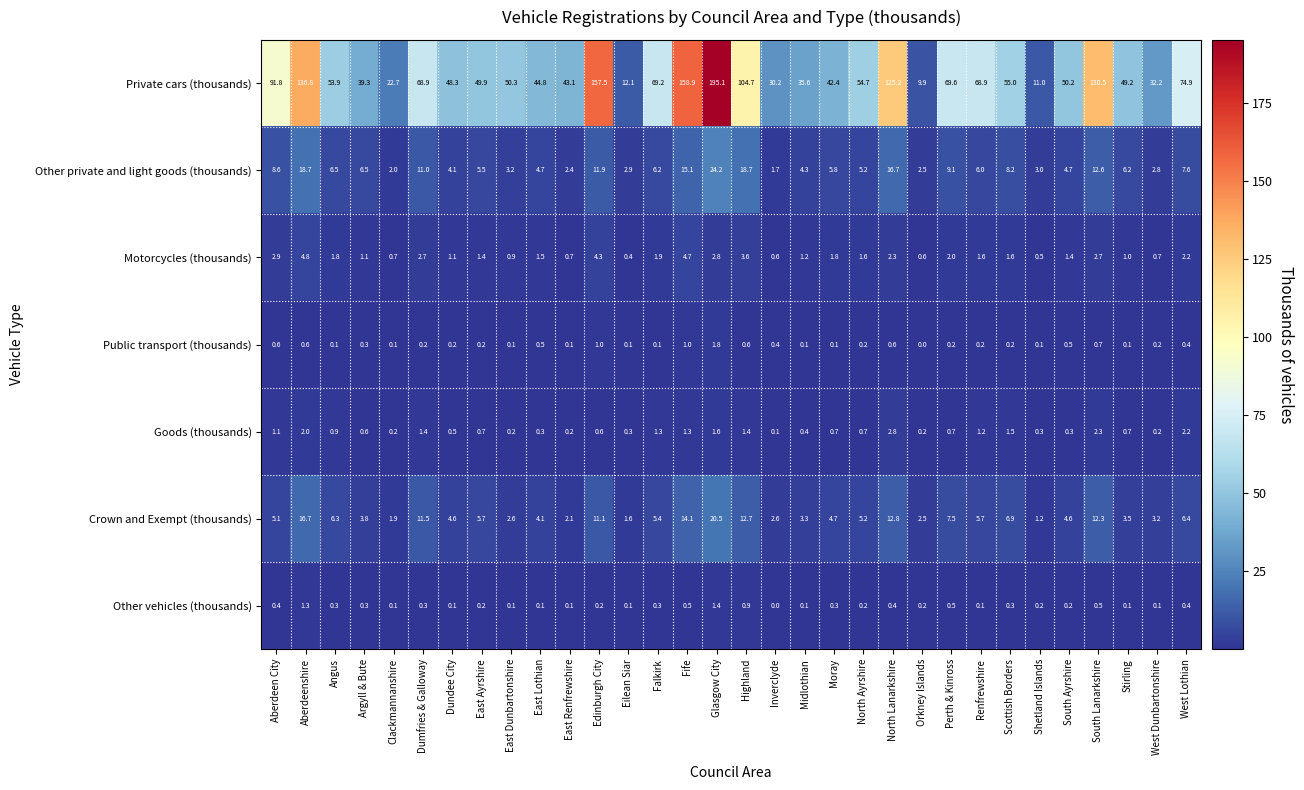

What is the difference between the maximum and second lowest values in the Goods (thousands) series?

2.6